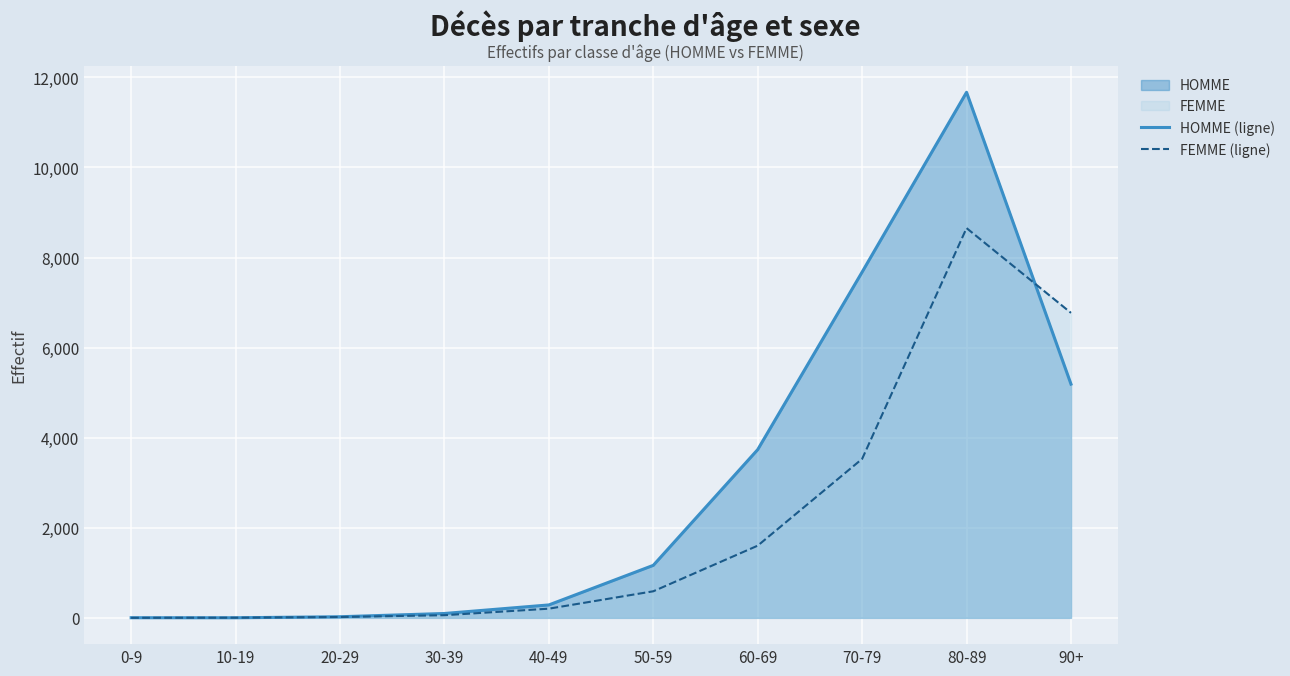

What is the label of the 8th point from the right?

20-29